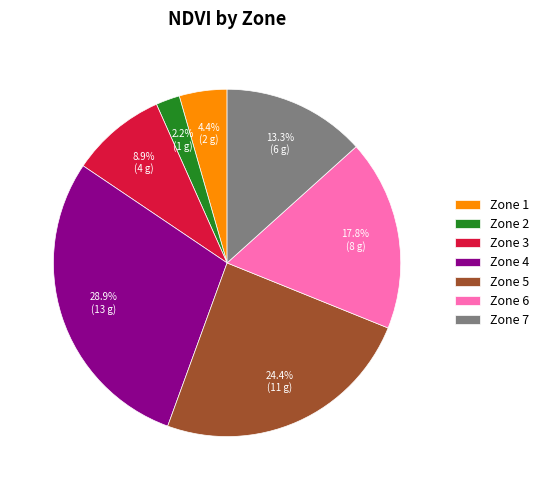

Rank the categories by value from highest to lowest.

Zone 4, Zone 5, Zone 6, Zone 7, Zone 3, Zone 1, Zone 2